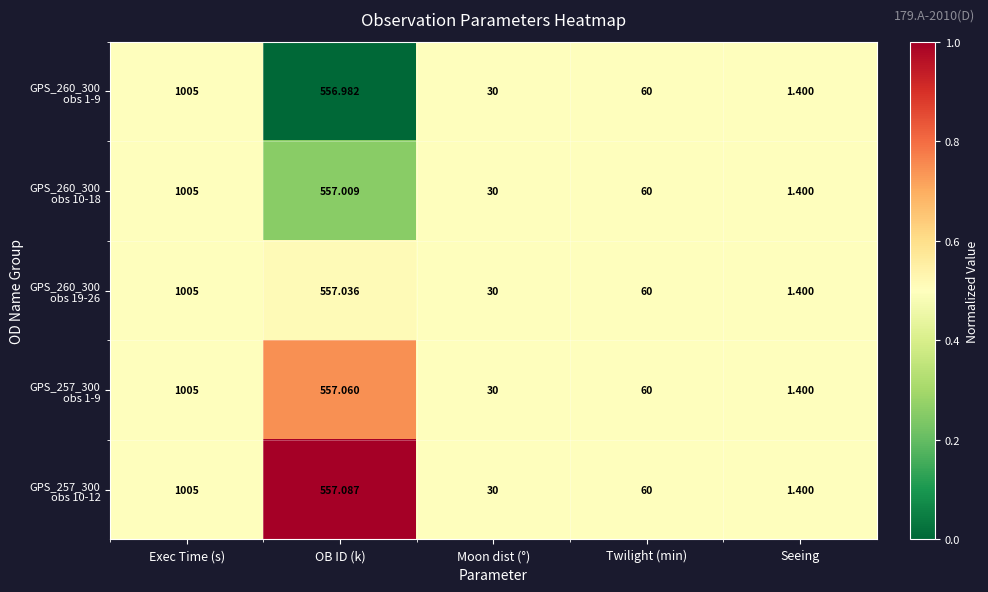

At which category is the sum across all series the highest?

Exec Time (s)